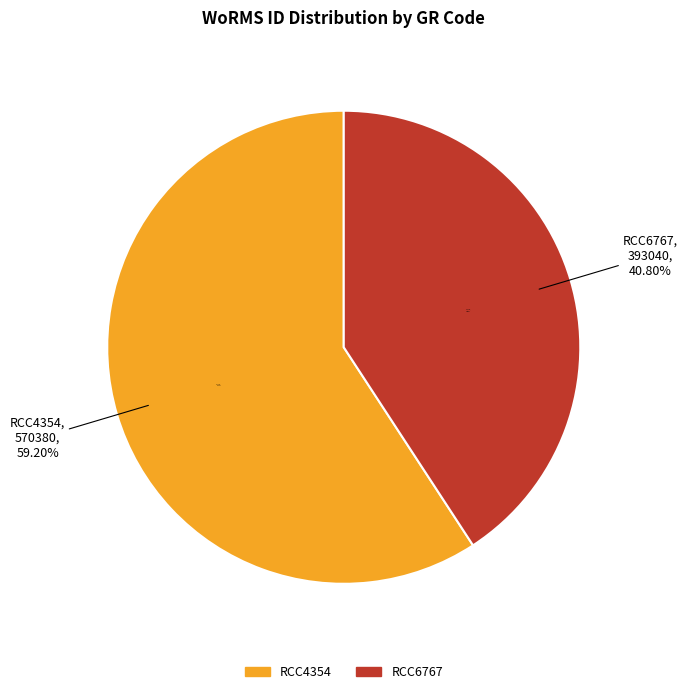

What percentage do RCC4354 and RCC6767 together represent?

100.0%